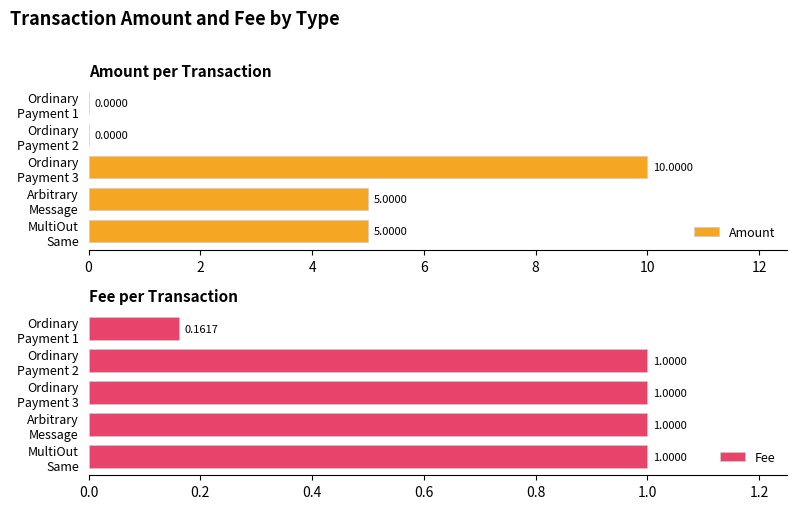

What is the value of the Fee bar at the 5th from the left?

1.0